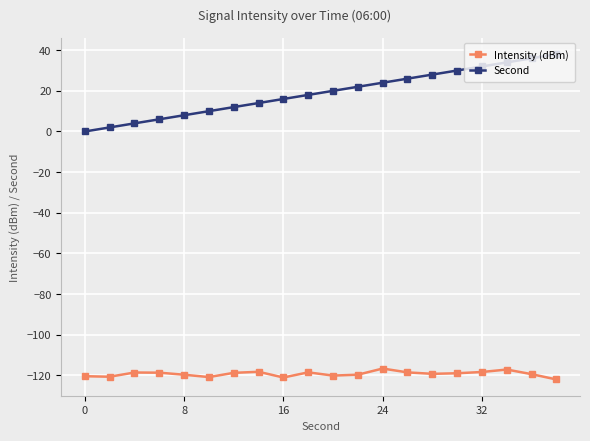

Which series has the largest total across all categories?

Second